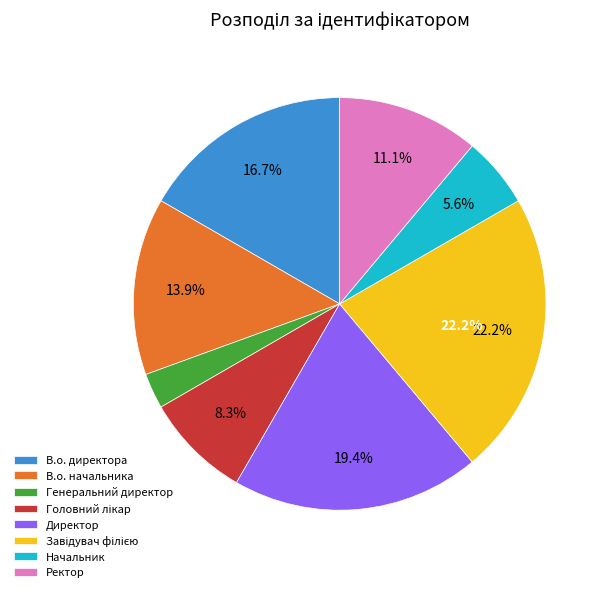

What is the ratio of the value at В.о. директора to the value at В.о. начальника?

1.2